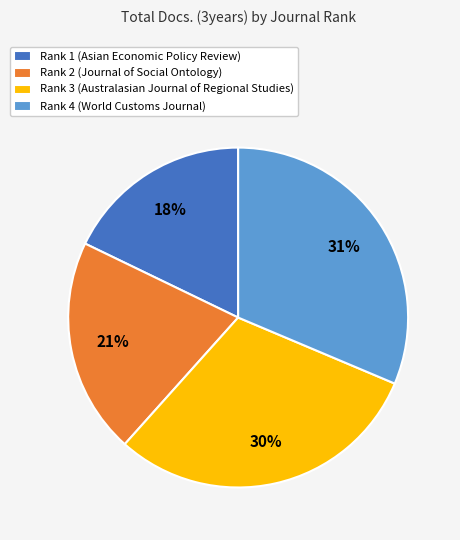

The Rank 1 (Asian Economic Policy Review) slice represents 18% of the pie. True or false?

True